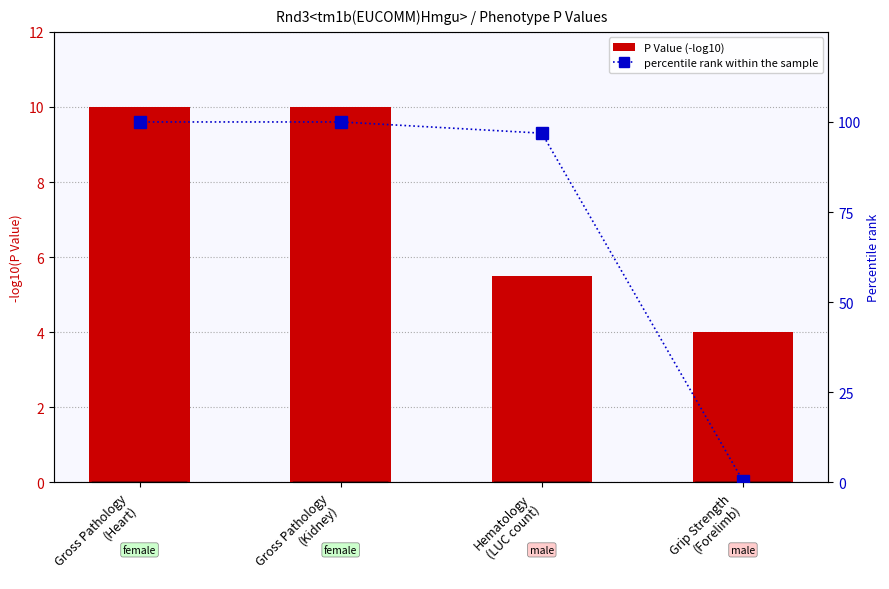

What are all the series names shown in the legend?

P Value (-log10), percentile rank within the sample